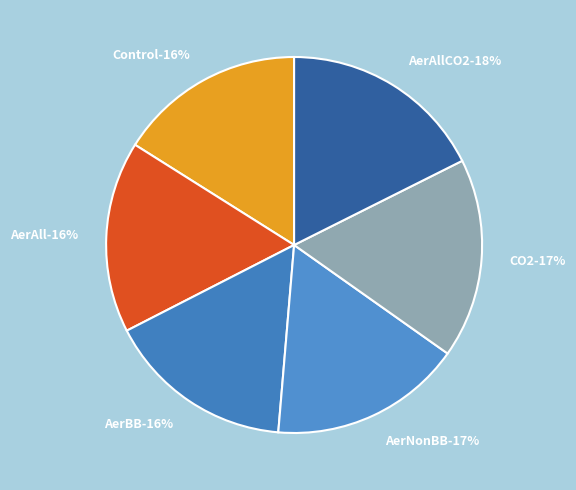

Is AerNonBB the majority of the pie?

No